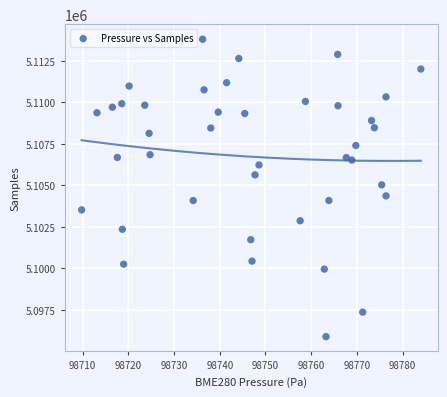

What is the range of Y values (max minus min)?

17898